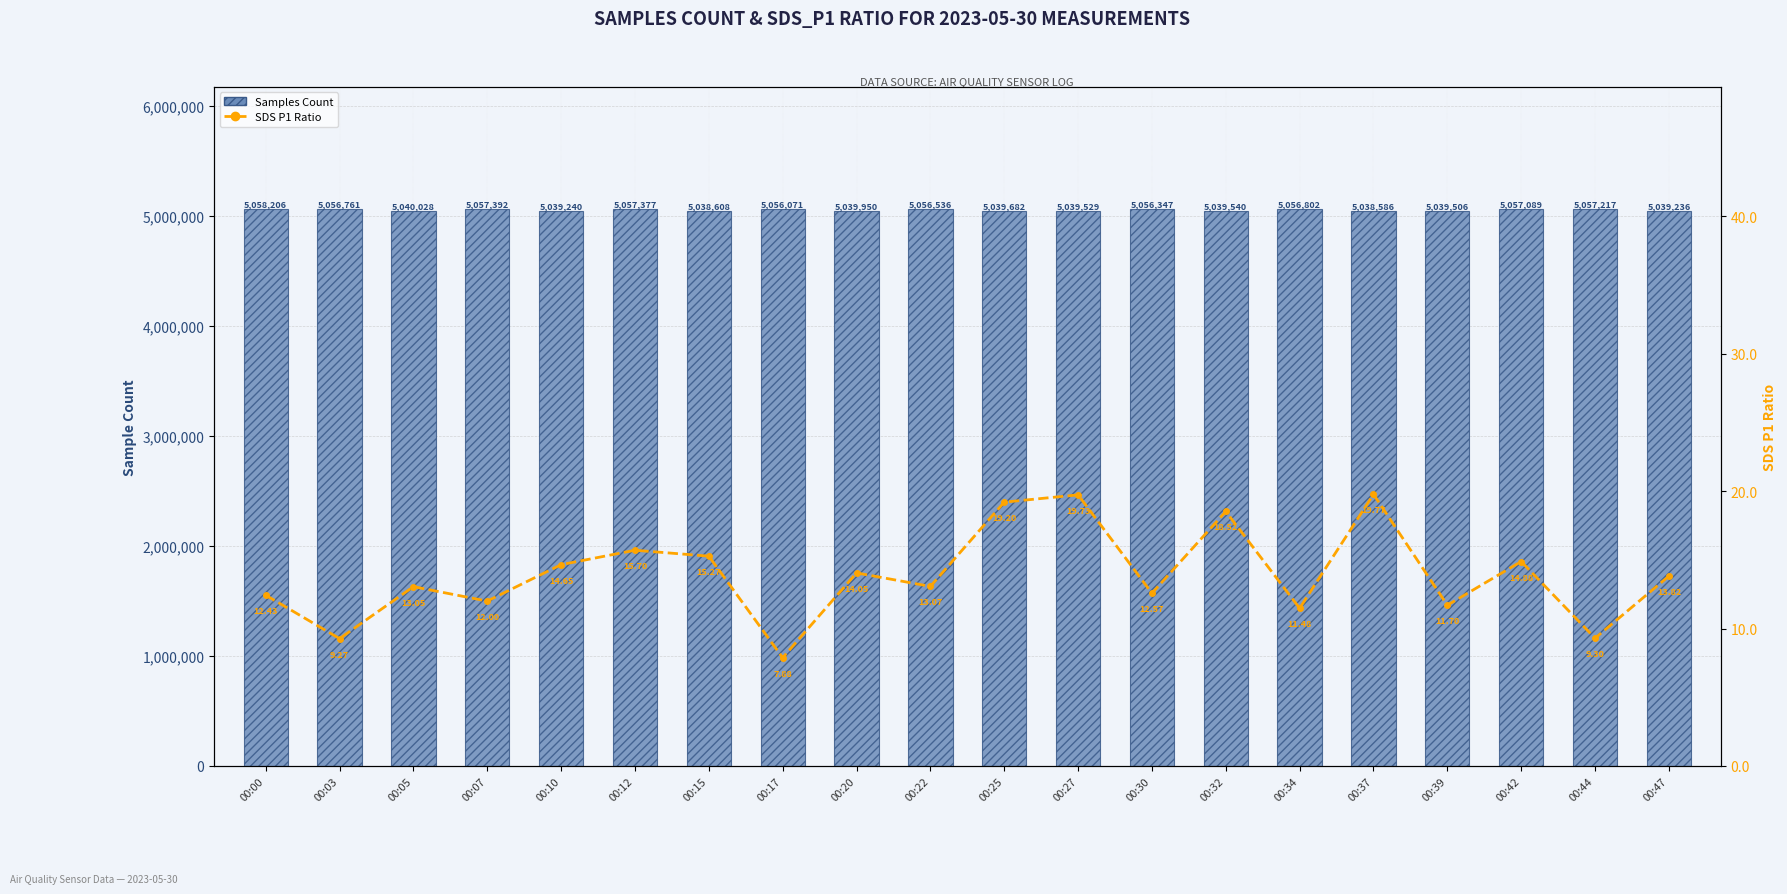

Reading left to right, extract all data points from this chart.

Samples Count: 5058206.0	5056761.0	5040028.0	5057392.0	5039240.0	5057377.0	5038608.0	5056071.0	5039950.0	5056536.0	5039682.0	5039529.0	5056347.0	5039540.0	5056802.0	5038586.0	5039506.0	5057089.0	5057217.0	5039236.0
SDS P1 (7-pt Moving Avg style): 12.4	9.3	13.1	12.0	14.7	15.7	15.3	7.9	14.1	13.1	19.2	19.7	12.6	18.5	11.5	19.8	11.7	14.9	9.3	13.8